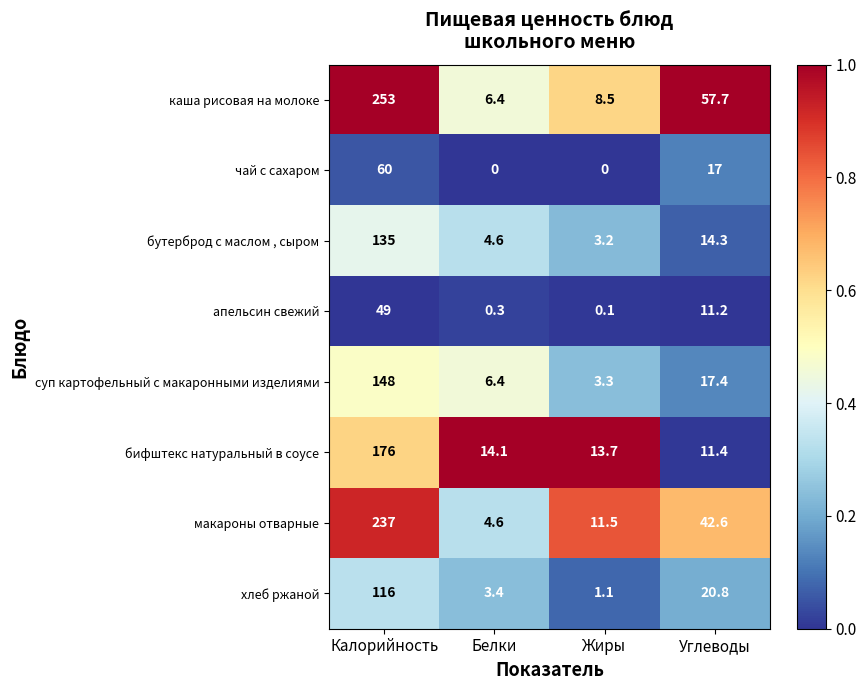

The хлеб ржаной series shows 1.5 at Жиры. True or false?

False